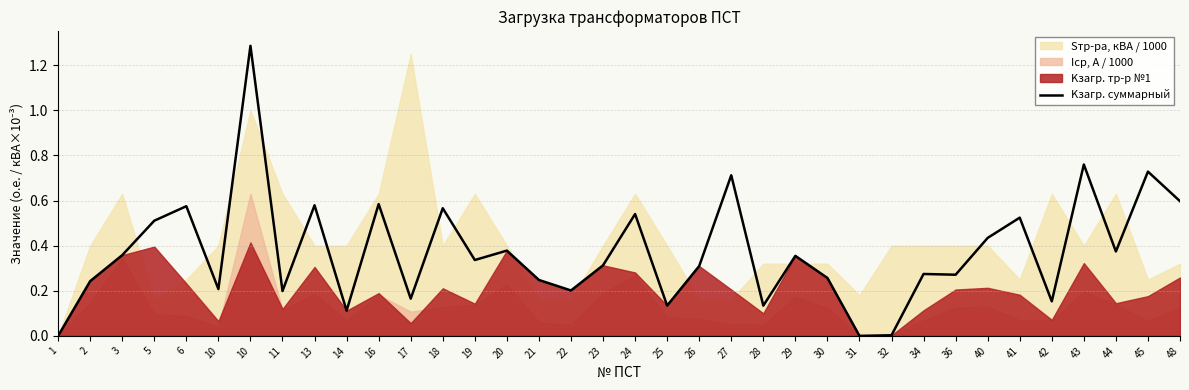

How many categories are shown in the chart?

36